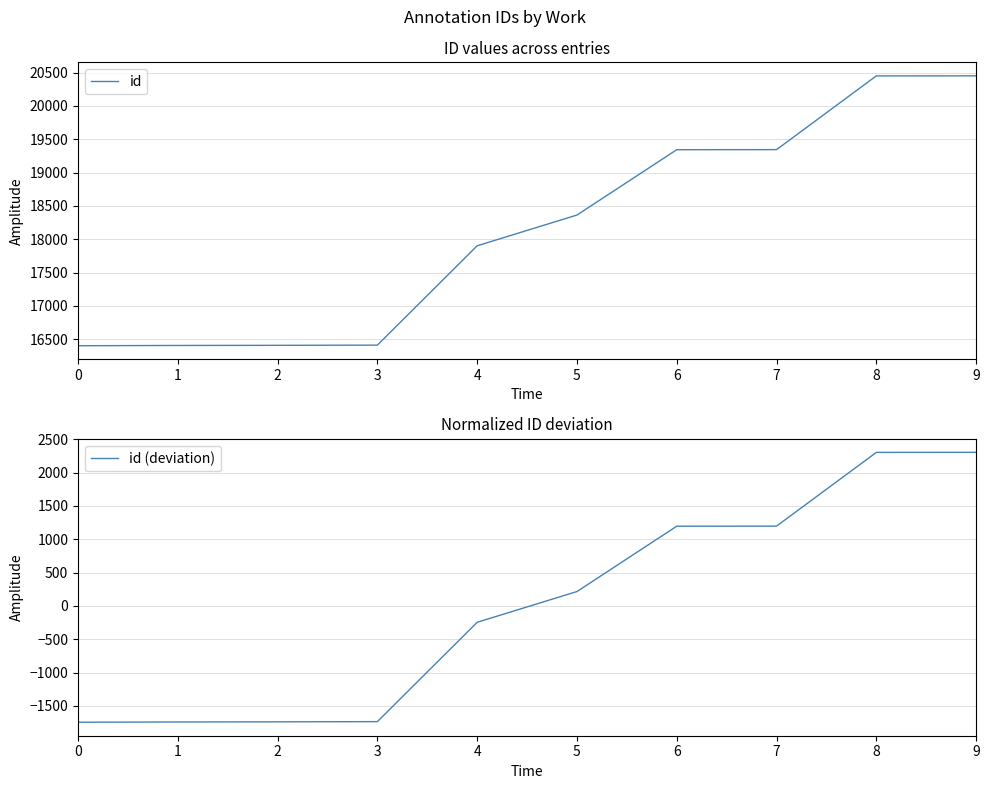

True or false: id (deviation) and id intersect in this chart.

False